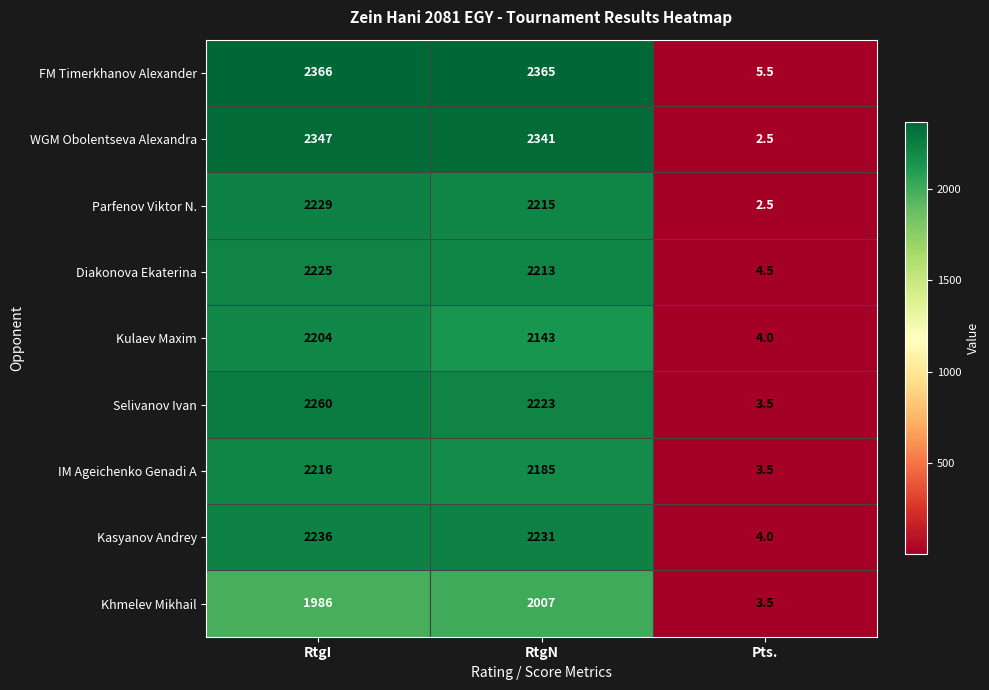

Which series has the largest total across all categories?

FM Timerkhanov Alexander